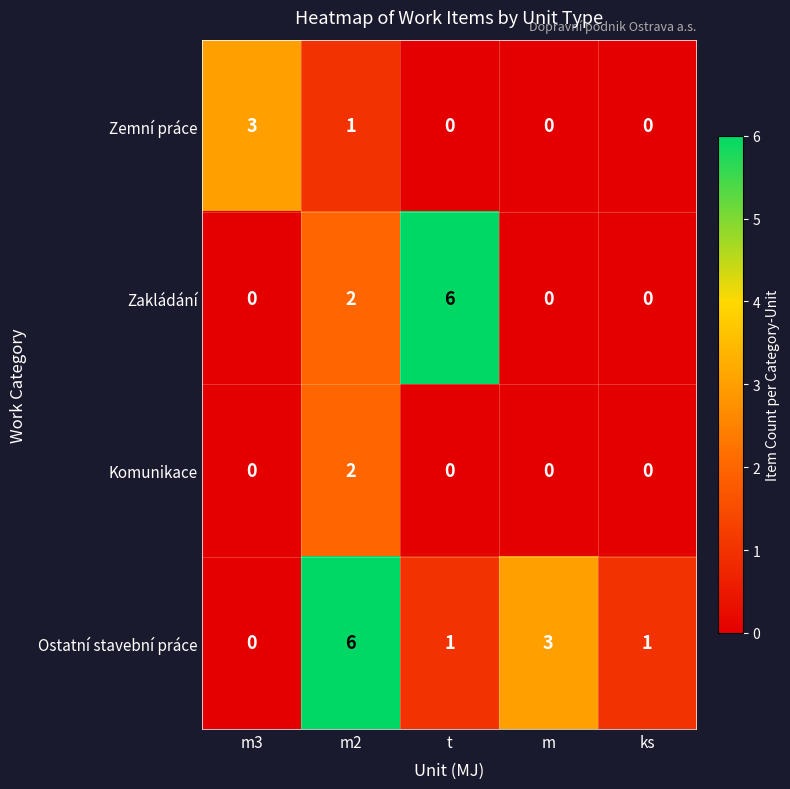

What is the total value across all series at m3?

3